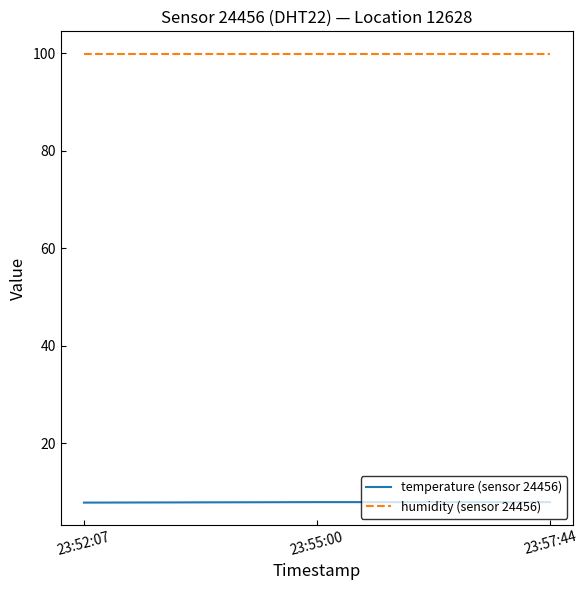

What is the lowest value of the humidity (sensor 24456) series?

99.9